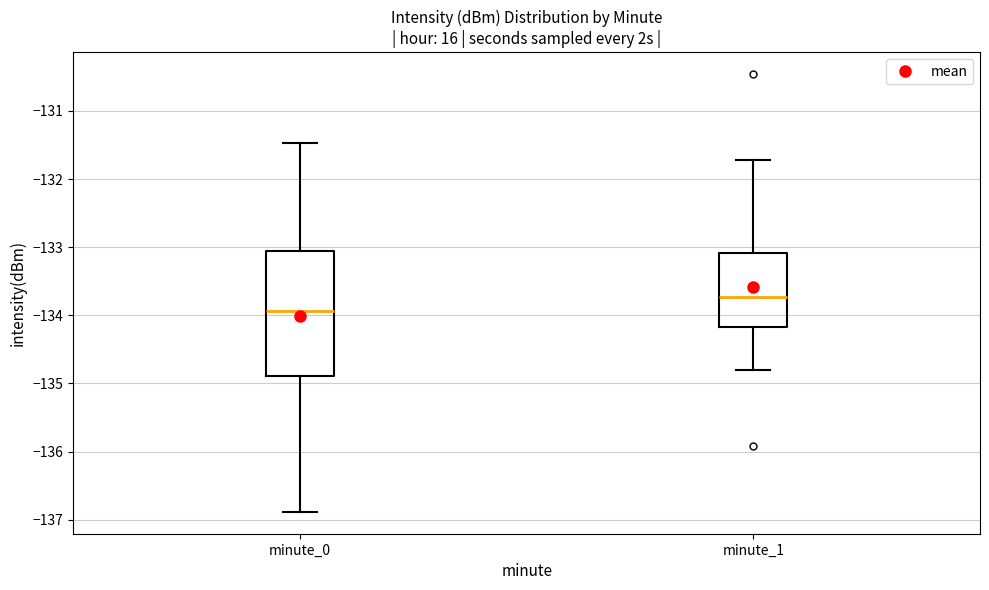

Which box is the tallest, from its lower edge to its upper edge?

minute_0